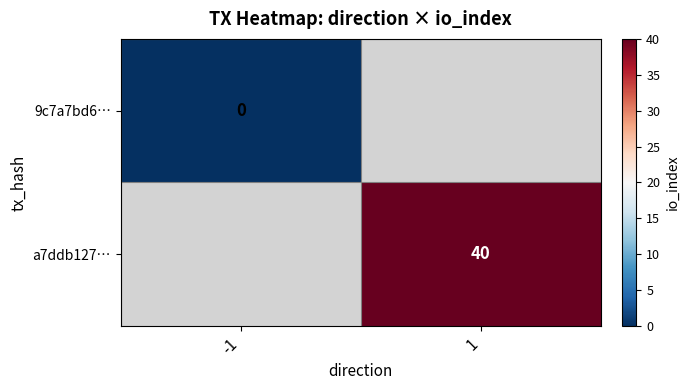

The value of a7ddb127… at 1 is 54. True or false?

False